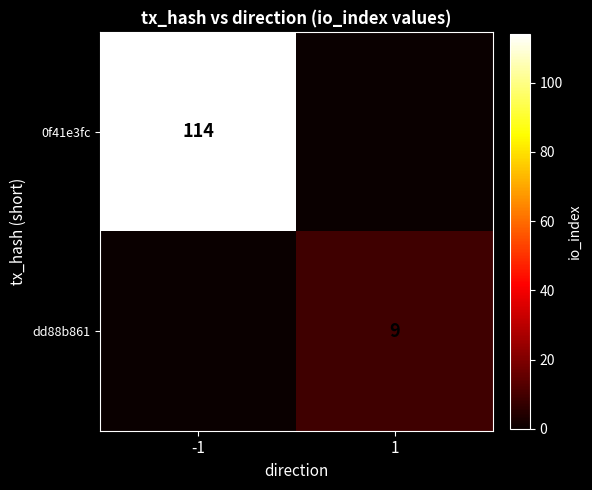

The 0f41e3fc series shows 114 at -1. True or false?

True